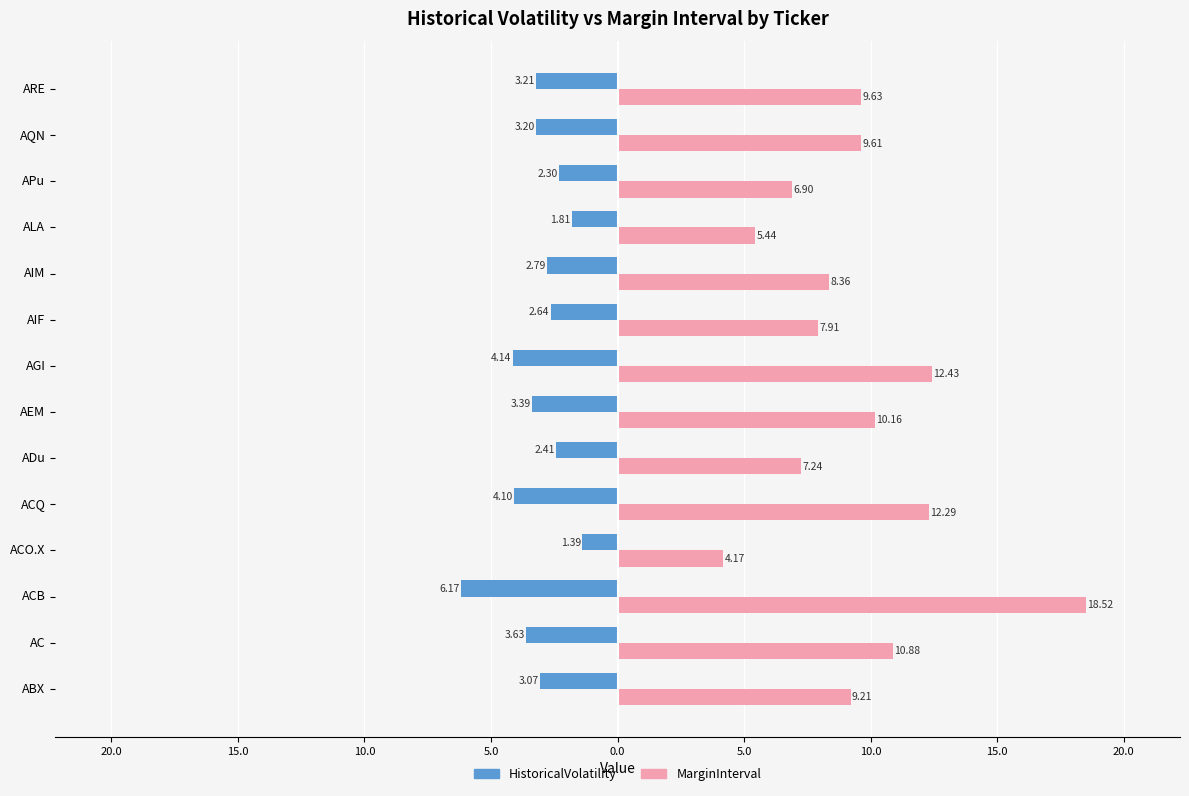

Which series has the largest total across all categories?

MarginInterval